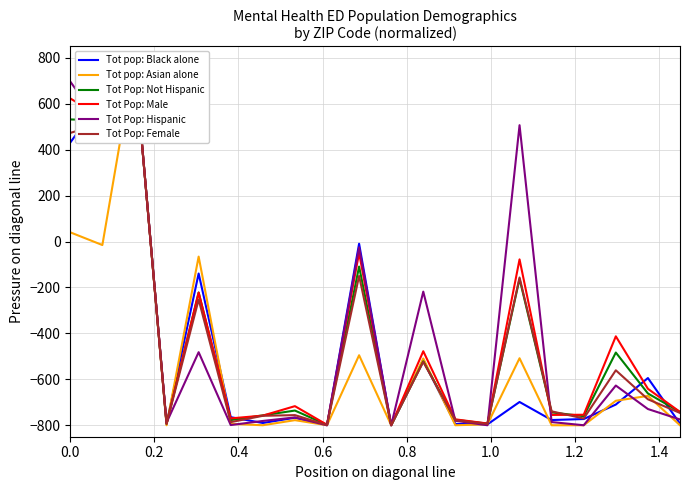

Is it true that Tot Pop: Not Hispanic equals -777.6 at 1.0?

True